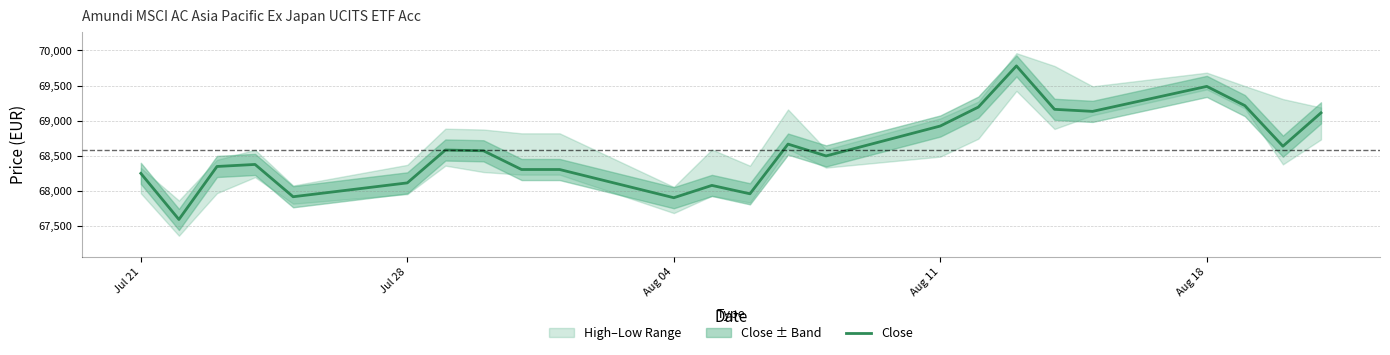

What is the minimum value for Close?

67598